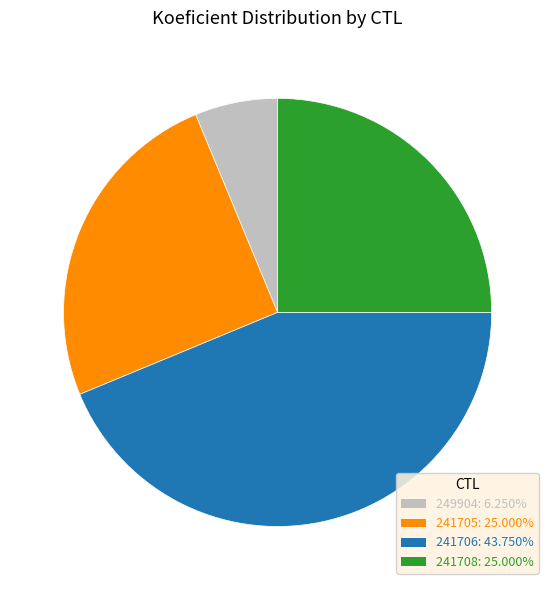

What is the smallest slice in the pie chart?

249904